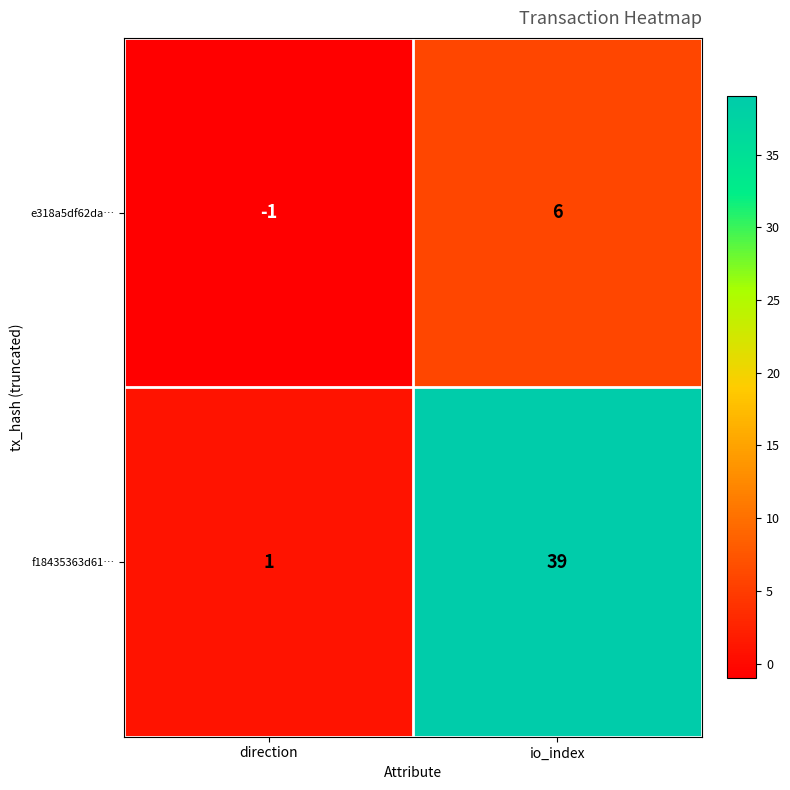

The f18435363d61… series shows 19 at io_index. True or false?

False